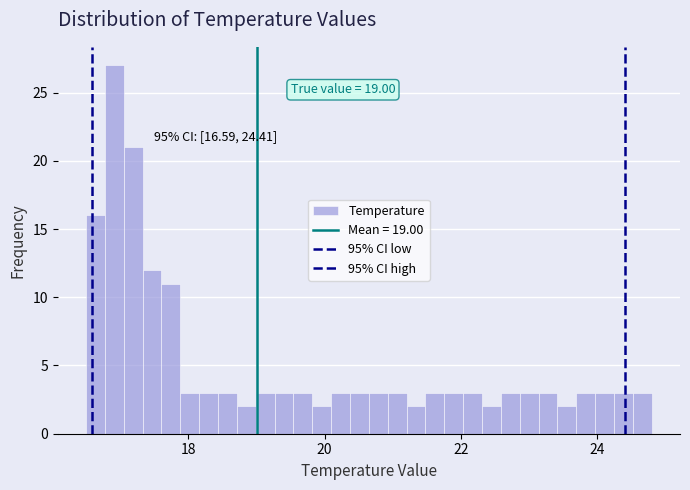

Around what value on the x-axis is the tallest bar? Give the approximate position of its centre, as read against the axis.

17.0